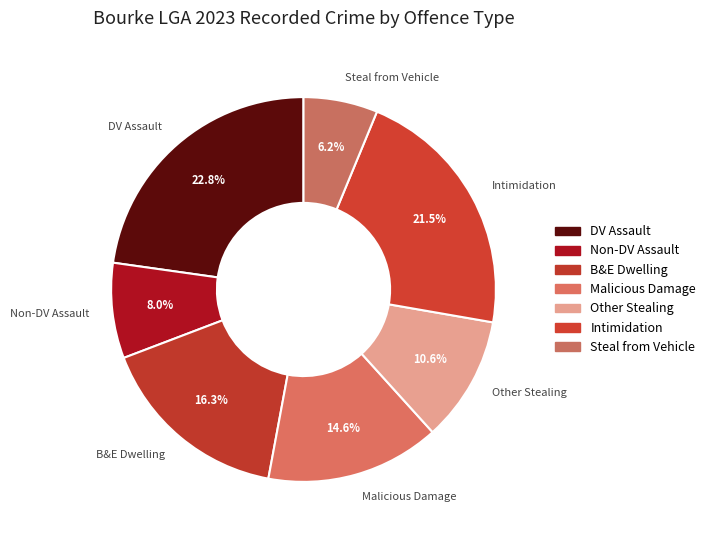

Which slice is the largest?

DV Assault